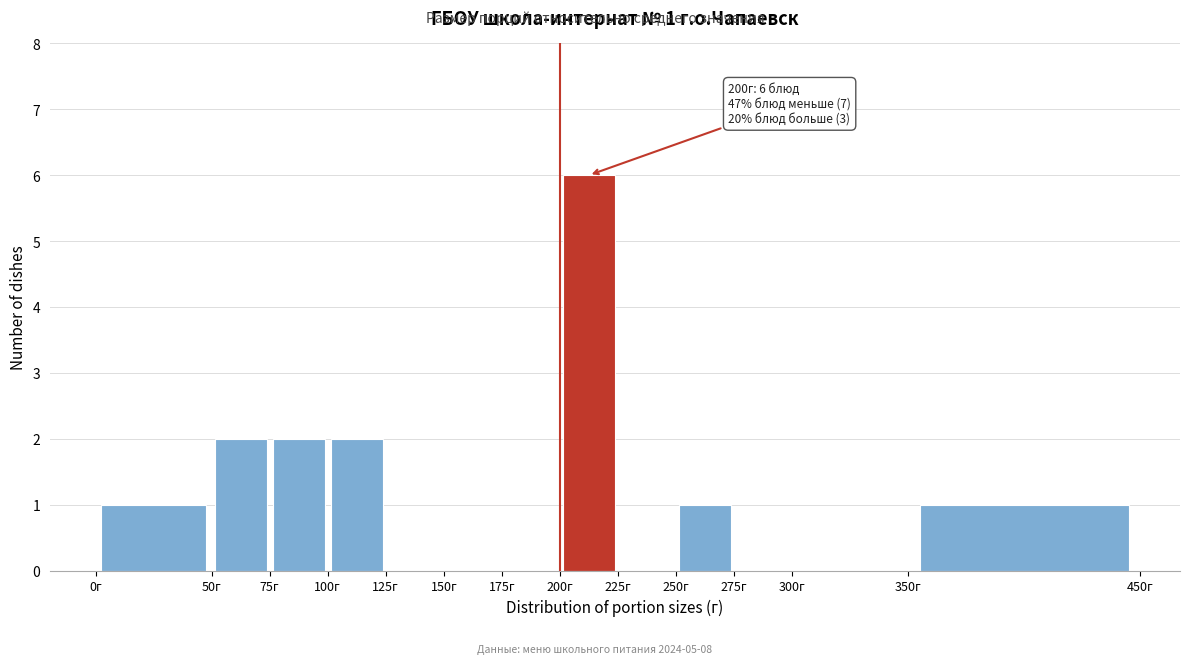

Over which range of the x-axis is the bar tallest?

200 to 225